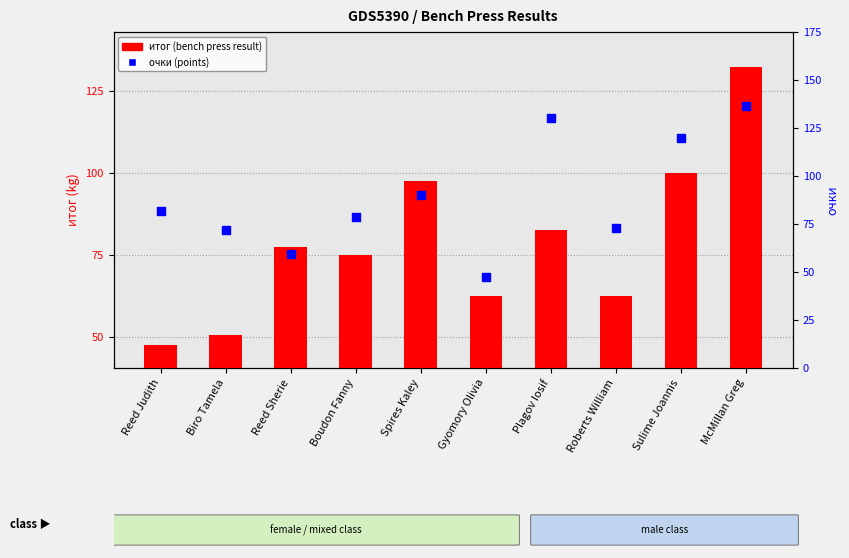

Which series has the largest total across all categories?

очки (points)